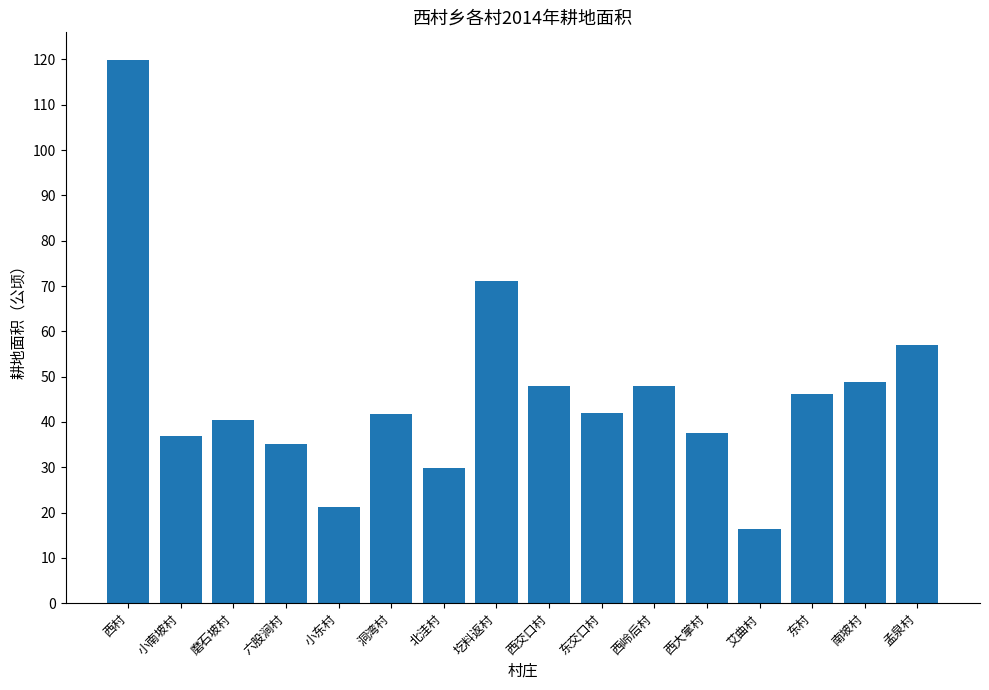

Which label corresponds to the largest value in the chart?

西村